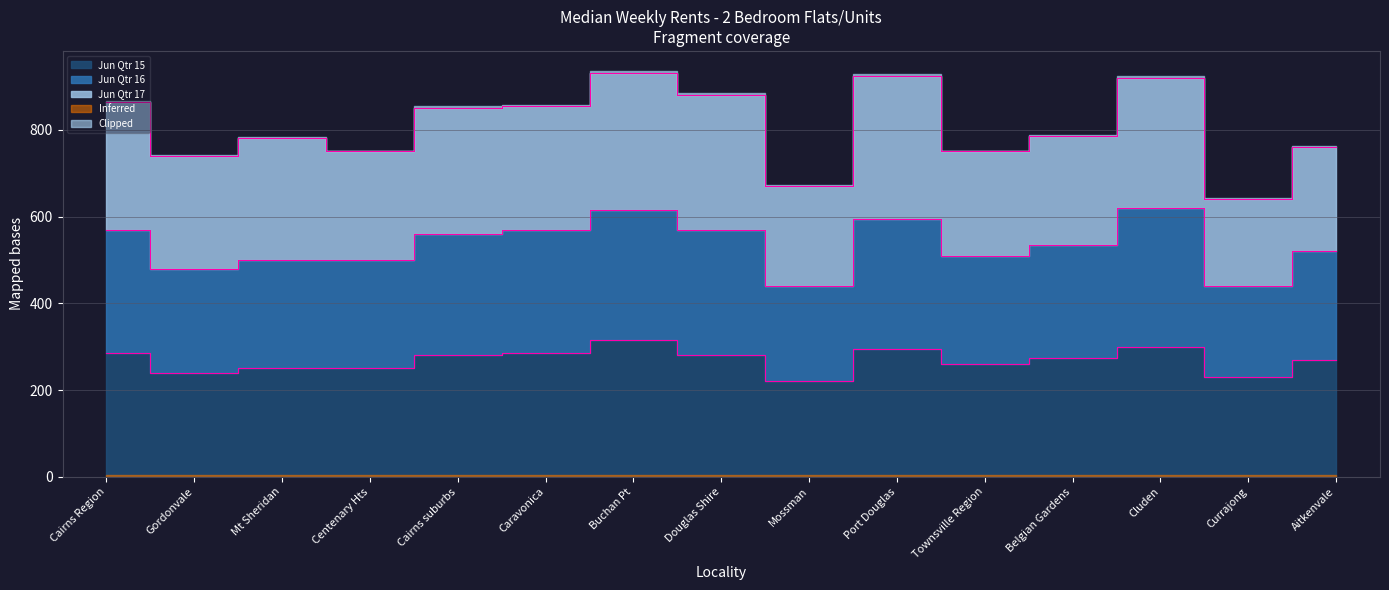

How many data points in Jun Qtr 16 are less than 535?

7